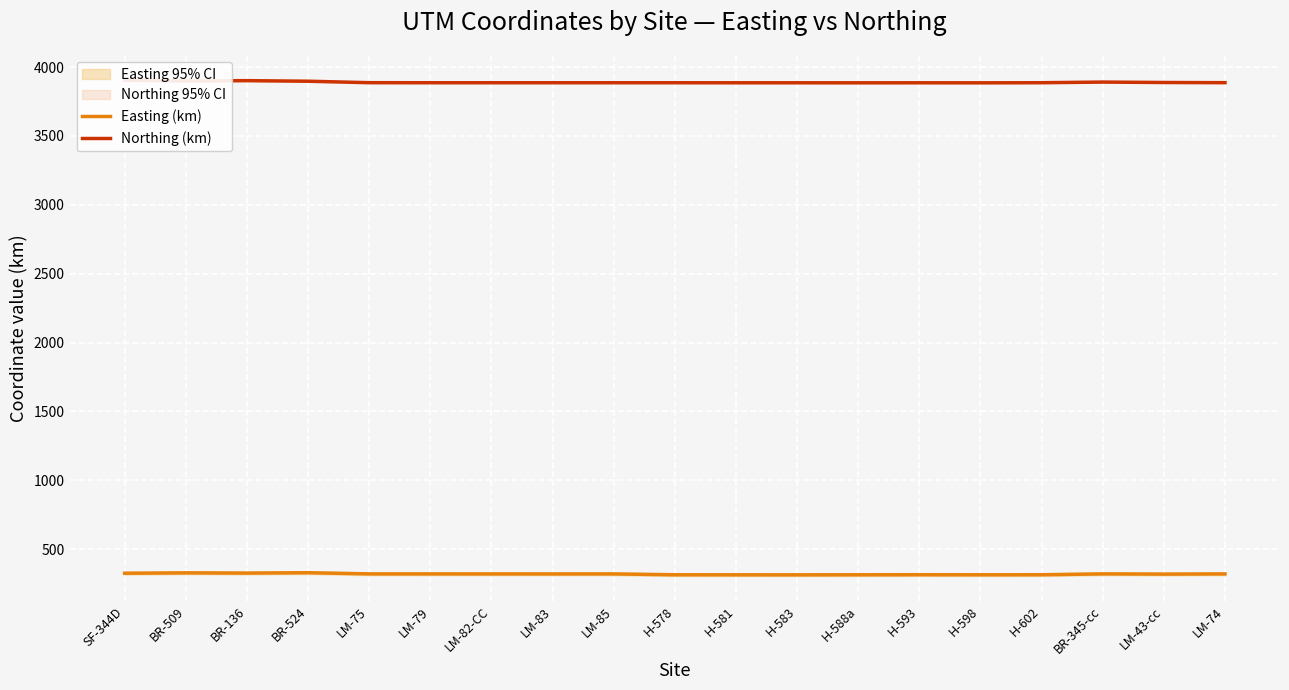

Reading right to left, transcribe all the data shown in this chart.

Easting (km): LM-74=320.0	LM-43-cc=318.6	BR-345-cc=320.2	H-602=313.9	H-598=313.7	H-593=314.2	H-588a=313.7	H-583=313.4	H-581=313.5	H-578=313.8	LM-85=320.0	LM-83=319.9	LM-82-CC=320.0	LM-79=320.1	LM-75=320.3	BR-524=328.7	BR-136=326.1	BR-509=327.7	SF-344D=324.9
Northing (km): LM-74=3886.5	LM-43-cc=3887.7	BR-345-cc=3890.8	H-602=3886.2	H-598=3885.4	H-593=3885.7	H-588a=3885.5	H-583=3885.7	H-581=3885.8	H-578=3886.0	LM-85=3886.1	LM-83=3886.1	LM-82-CC=3886.1	LM-79=3886.1	LM-75=3886.4	BR-524=3897.0	BR-136=3901.1	BR-509=3899.1	SF-344D=3904.1